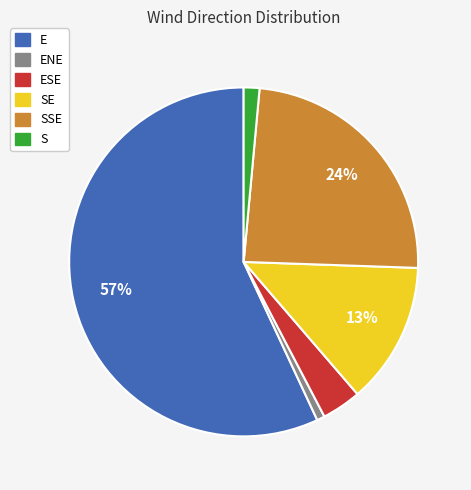

To the nearest percent, what is the average slice percentage?

17%